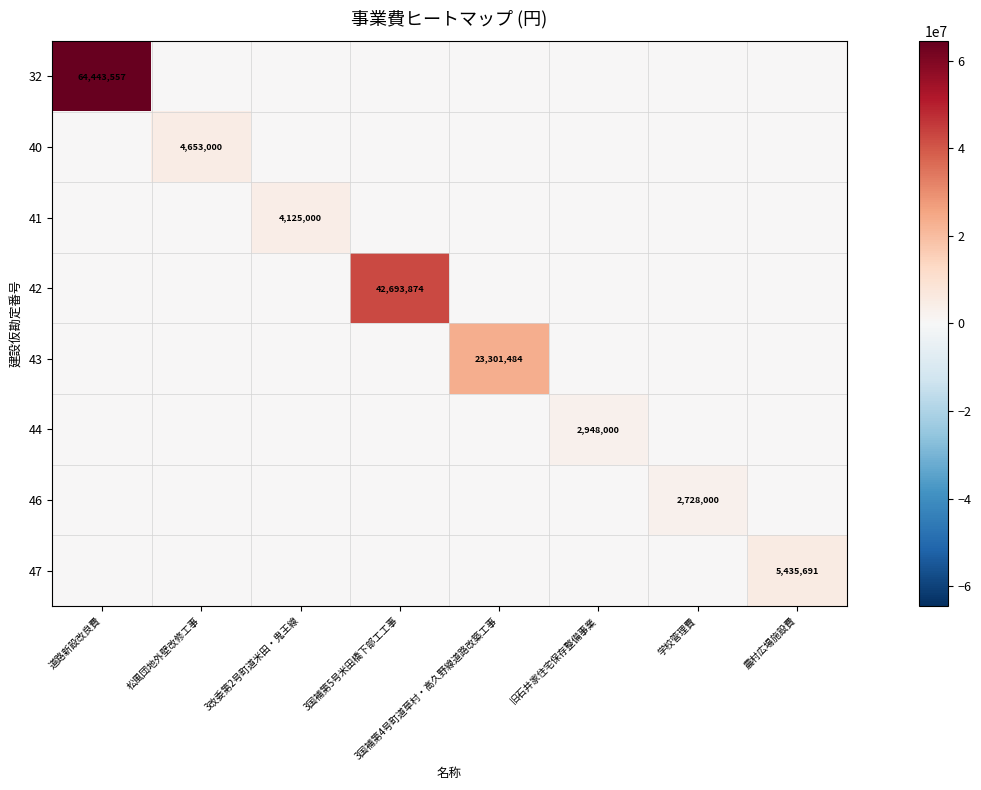

At which category is the sum across all series the highest?

道路新設改良費